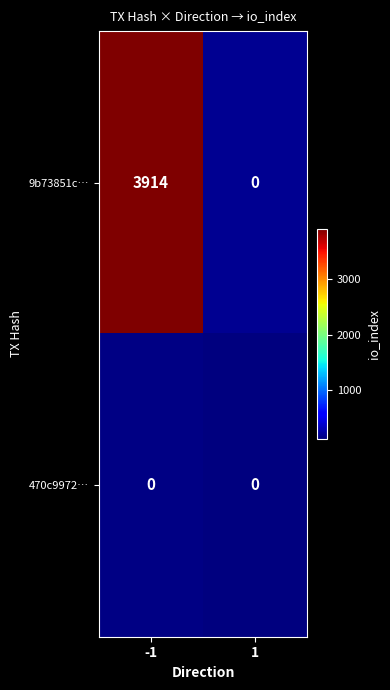

What is the sum of all 9b73851c… values?

3914